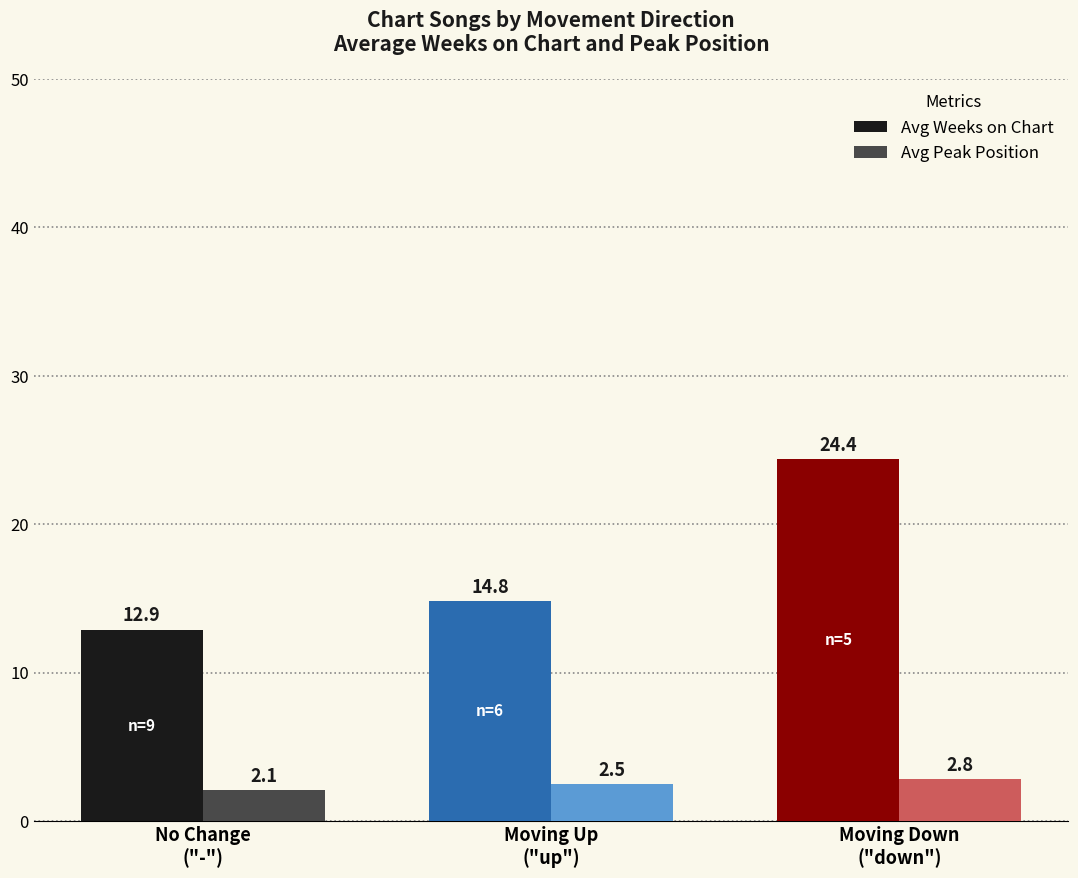

Which label corresponds to the largest value in the chart?

Moving Down
("down")